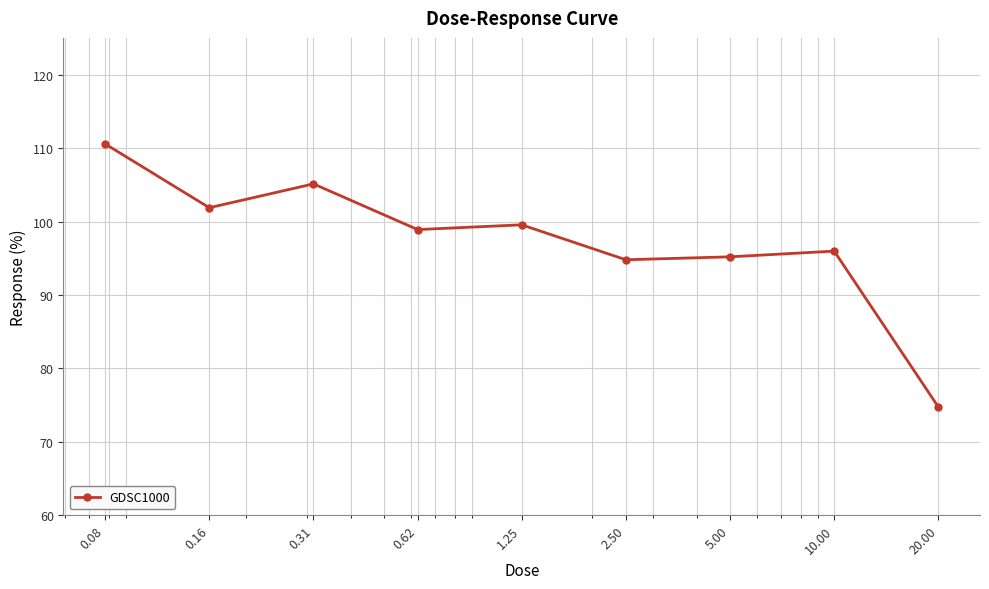

Count the number of values greater than 98.

5